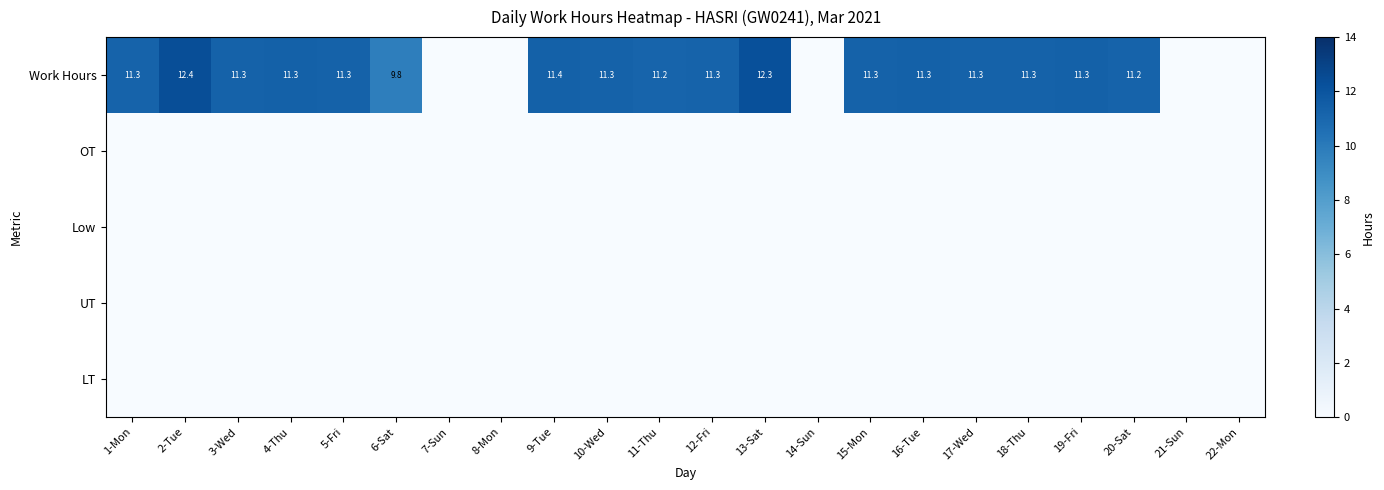

Where is OT nearest to the value 0?

1-Mon